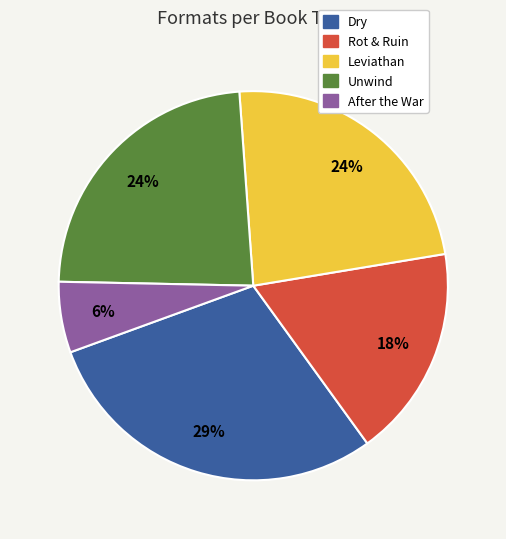

To the nearest percent, what is the average slice percentage?

20%